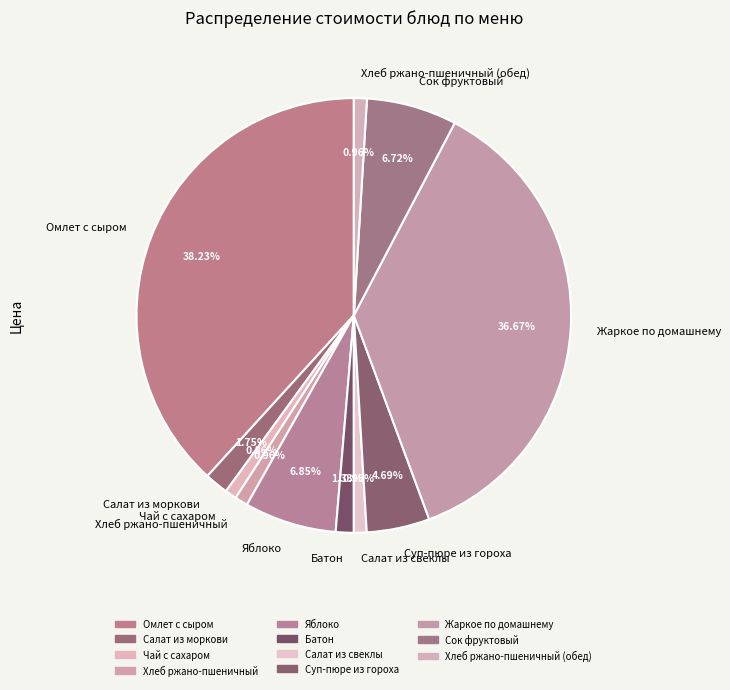

Which has a higher value, Суп-пюре из гороха or Жаркое по домашнему?

Жаркое по домашнему